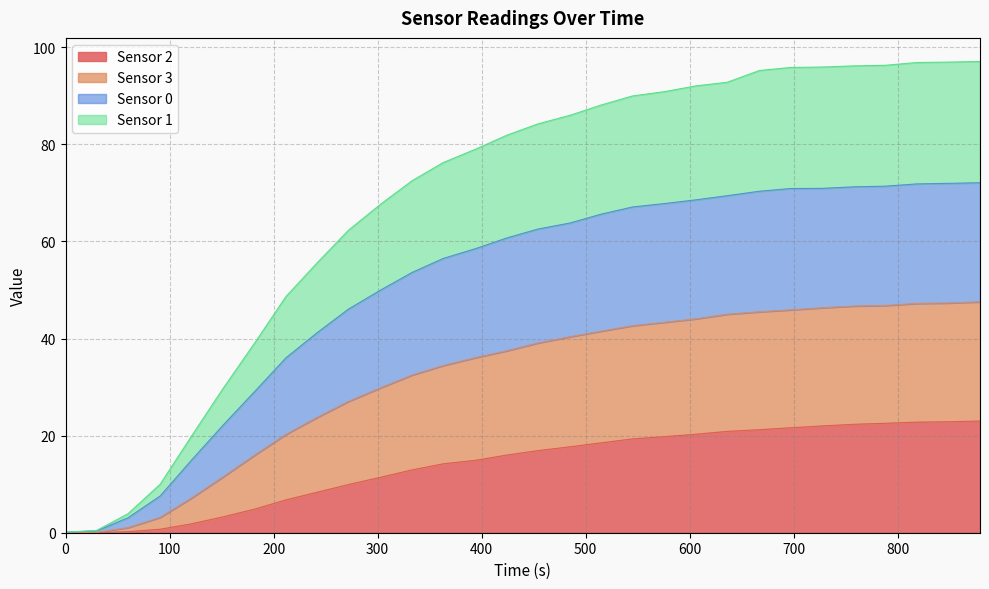

Does the chart have visible grid lines?

Yes